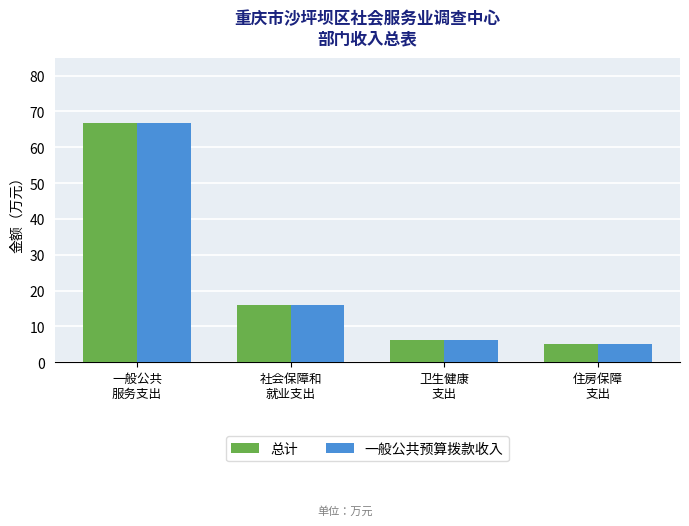

How many values in the 总计 series exceed 16?

2